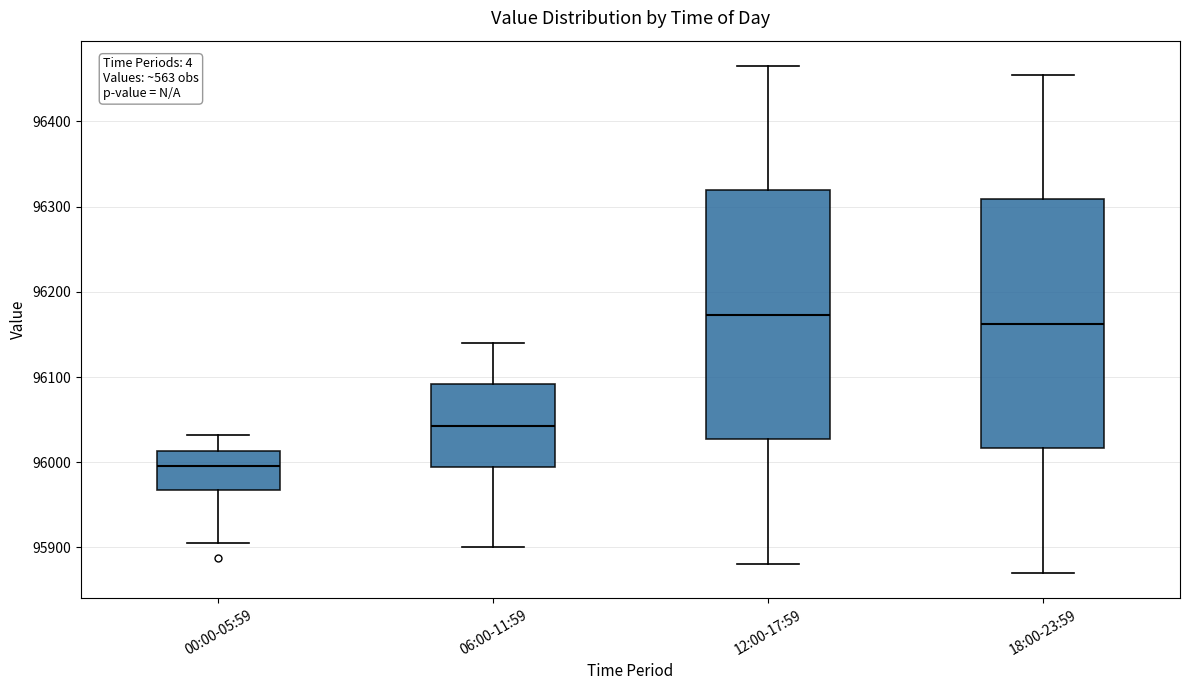

Reading left to right, read every box against the y-axis: the position of its median line, the range the box covers, and the ends of its whiskers. The values are not printed on the chart, so give them approximately, as read against the axis.

00:00-05:59: median 96000, box 95970 to 96010, whiskers 95910 to 96030
06:00-11:59: median 96040, box 95990 to 96090, whiskers 95900 to 96140
12:00-17:59: median 96170, box 96030 to 96320, whiskers 95880 to 96470
18:00-23:59: median 96160, box 96020 to 96310, whiskers 95870 to 96460